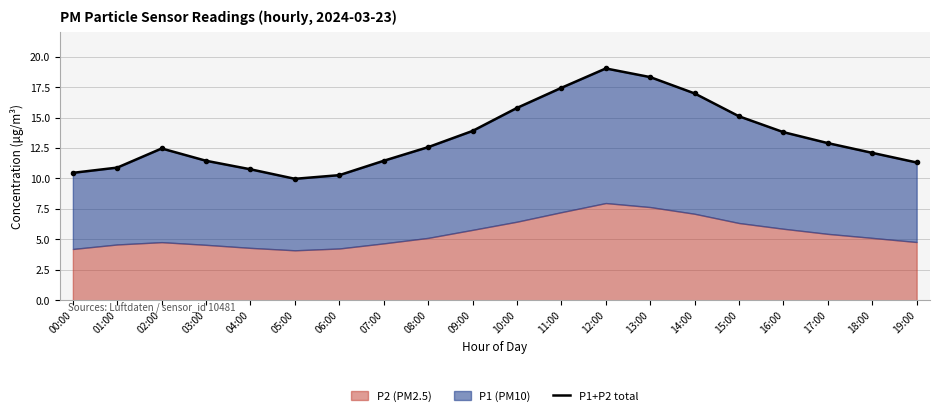

What is the smallest value displayed?

10.0